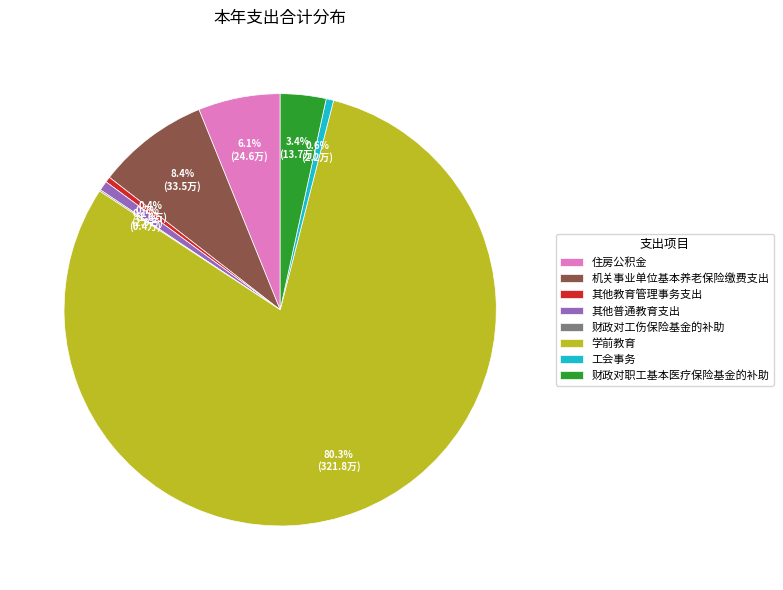

Which slice is the largest?

学前教育